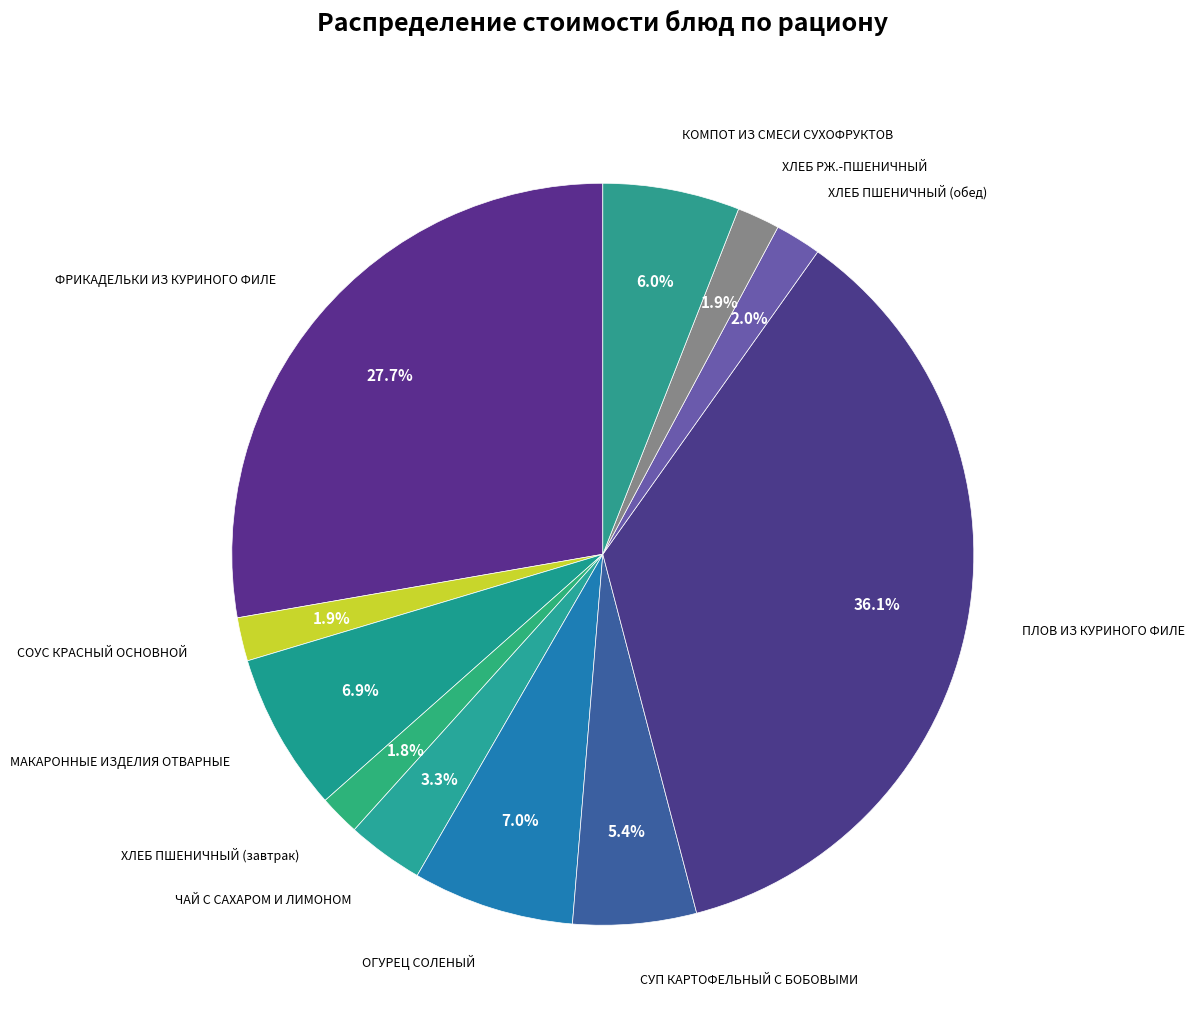

Count the number of slices in the pie.

11